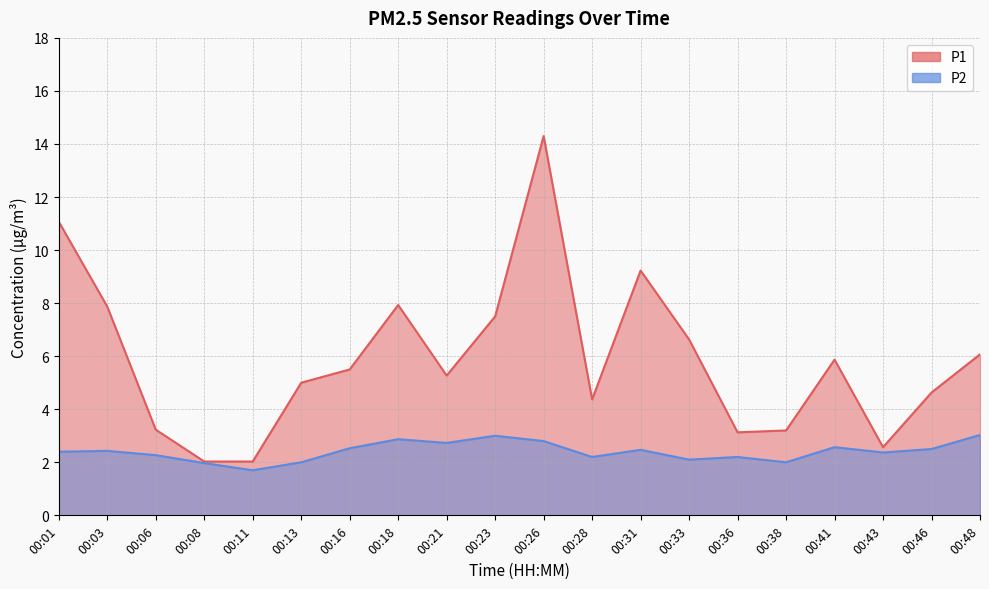

Is it true that P1 equals 23.5 at 00:26?

False